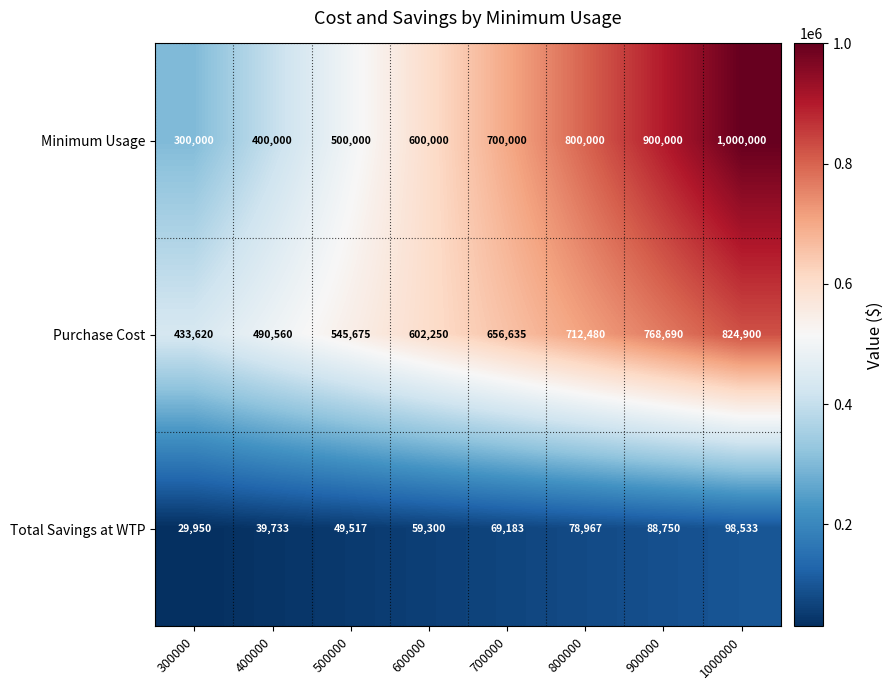

What is the difference between the Minimum Usage values at 900000 and 1000000?

100000